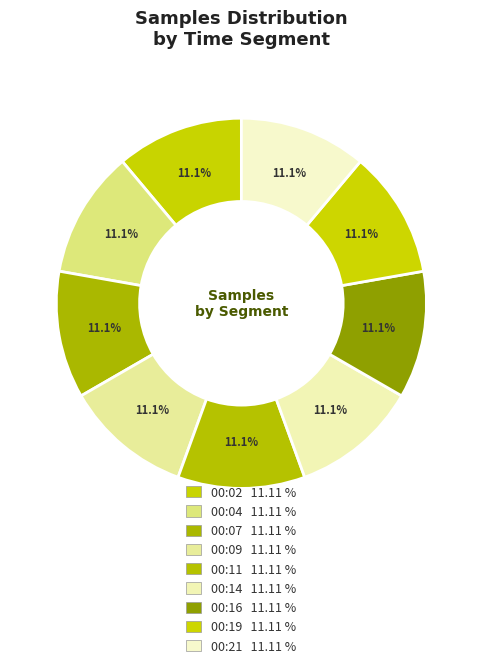

How many slices are in this pie chart?

9